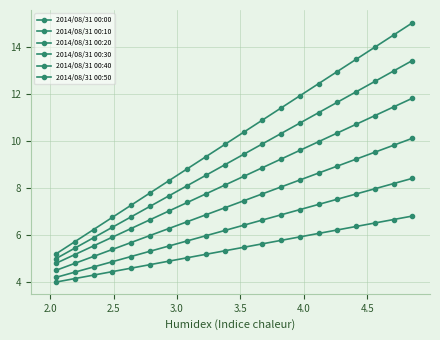

How many data points does each series have?

20